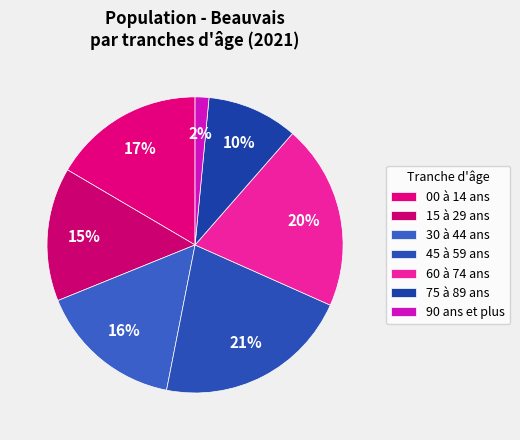

What is the largest slice in the pie chart?

45 à 59 ans